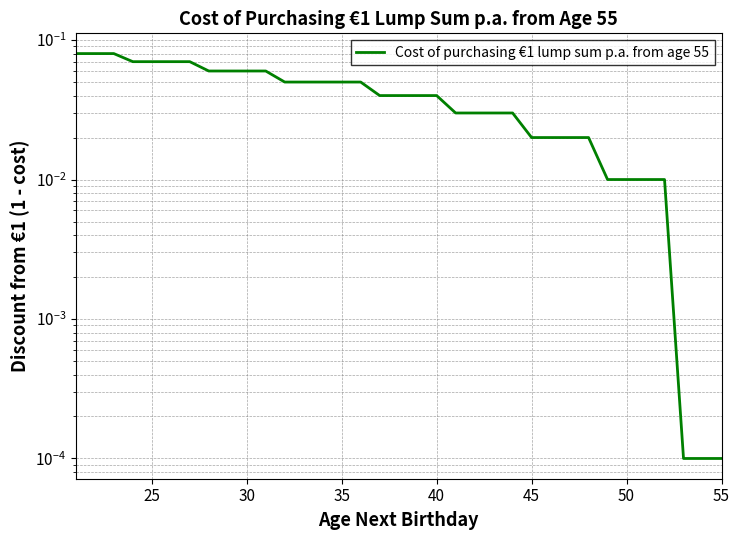

Reading right to left, list all the values displayed in this chart.

0.1	0.1	0.1	0.1	0.1	0.1	0.1	0.1	0.1	0.1	0.1	0.1	0.1	0.1	0.1	0.1	0.0	0.0	0.0	0.0	0.0	0.0	0.0	0.0	0.0	0.0	0.0	0.0	0.0	0.0	0.0	0.0	0.0	0.0	0.0